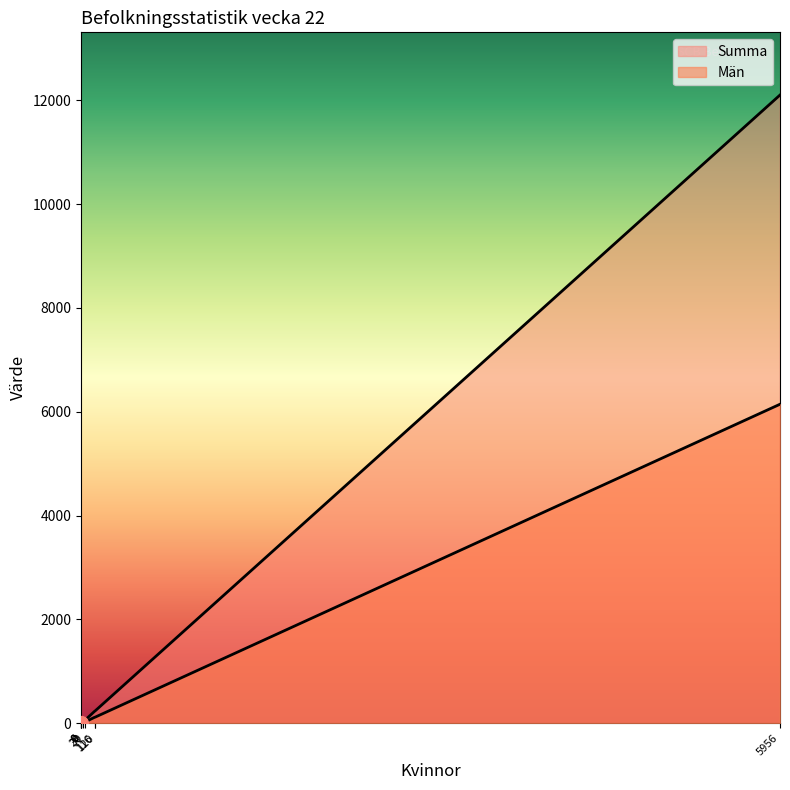

How many distinct data groups are displayed?

2